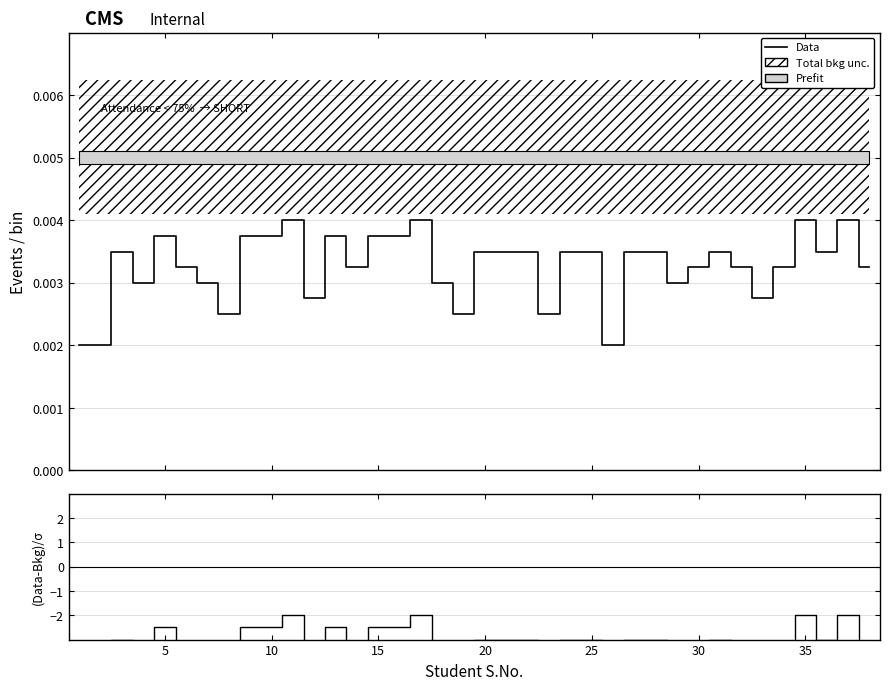

How many lines are shown in the chart?

2